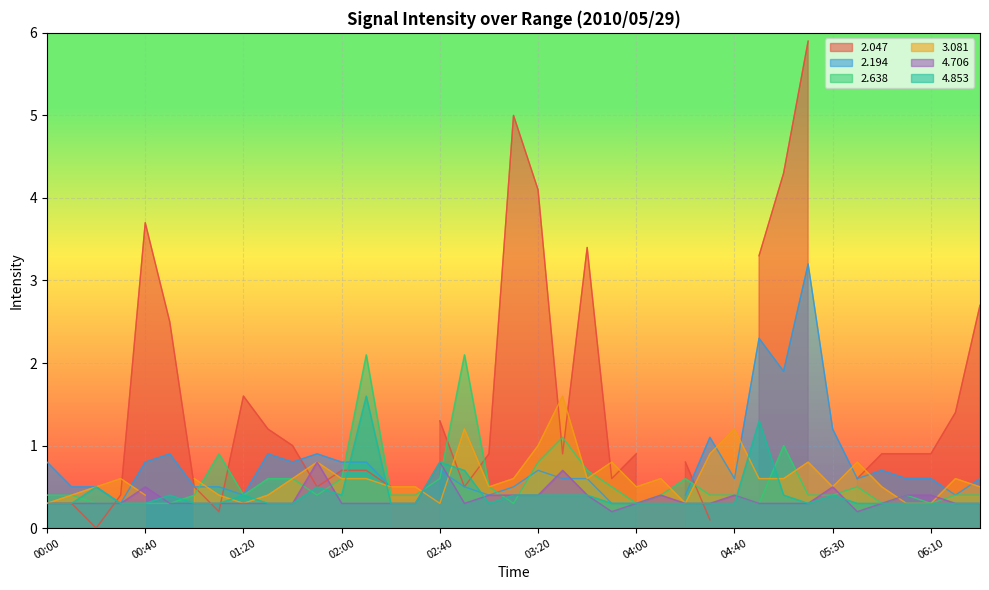

Which series ends up on top after the final intersection of   4.706 and   2.638?

  2.638